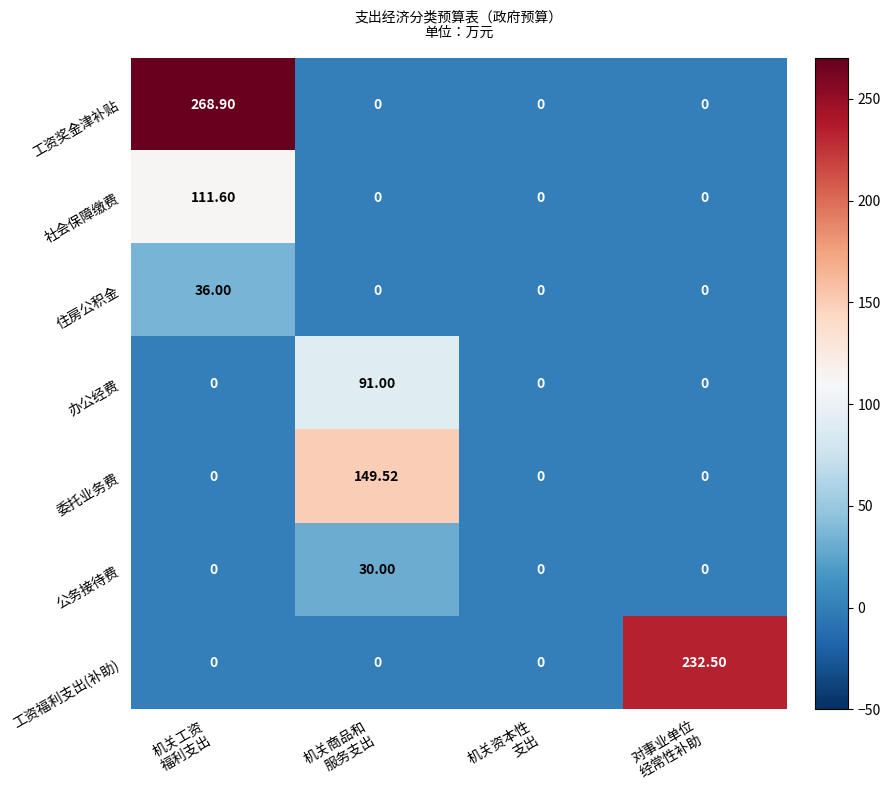

Count the number of categories in the chart.

4